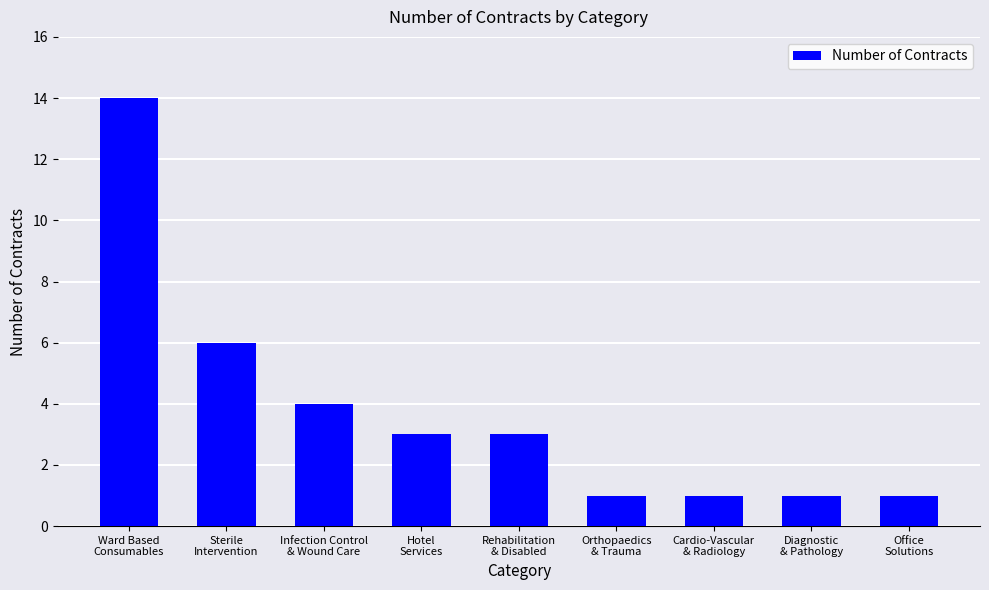

What is the maximum value shown in the chart?

14